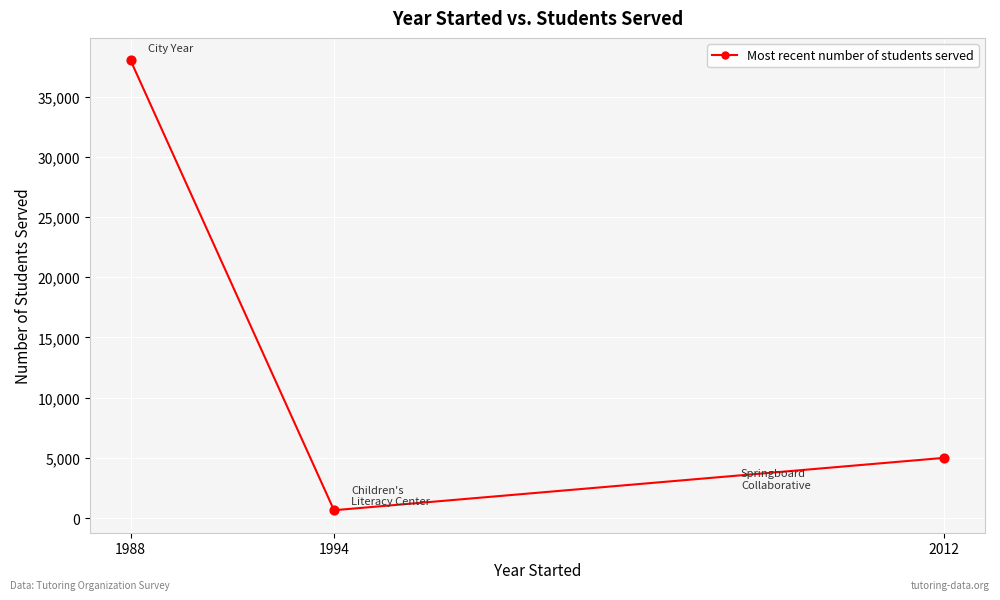

What is the ratio of the value at 1988 to the value at 2012?

7.6